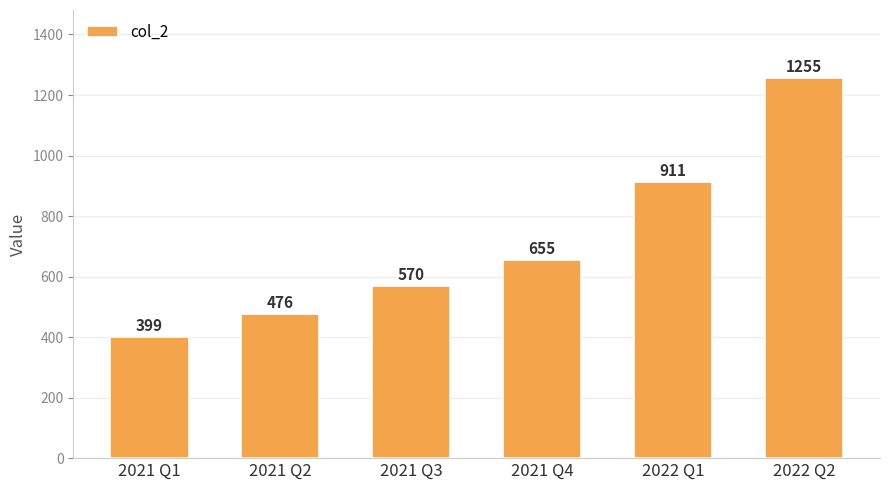

Is it true that the value at 2021 Q2 is 476?

True